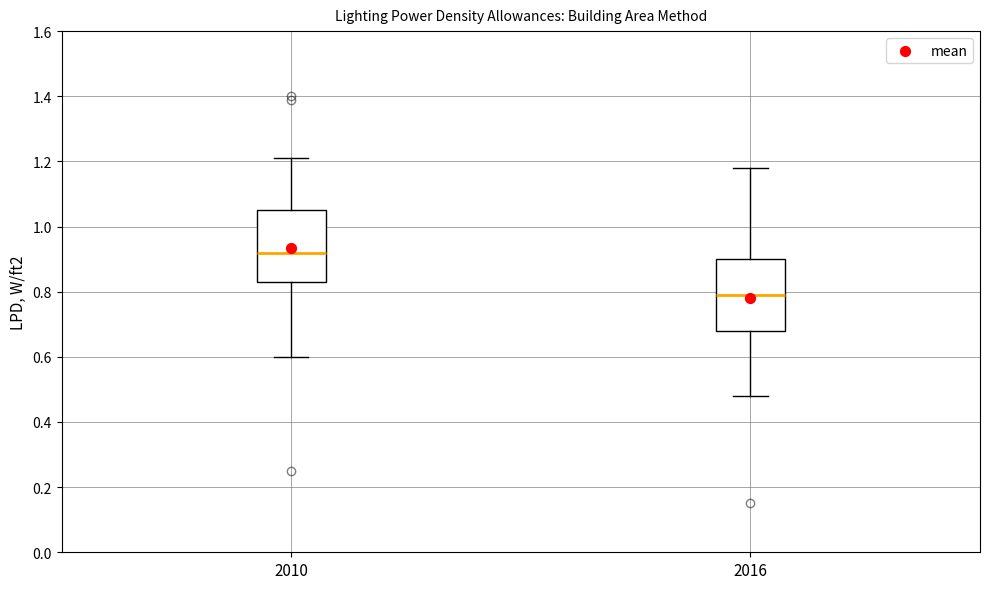

Where does the median line of the box at x = 2016 sit on the y-axis? The values are not printed on the chart, so give them approximately, as read against the axis.

0.80